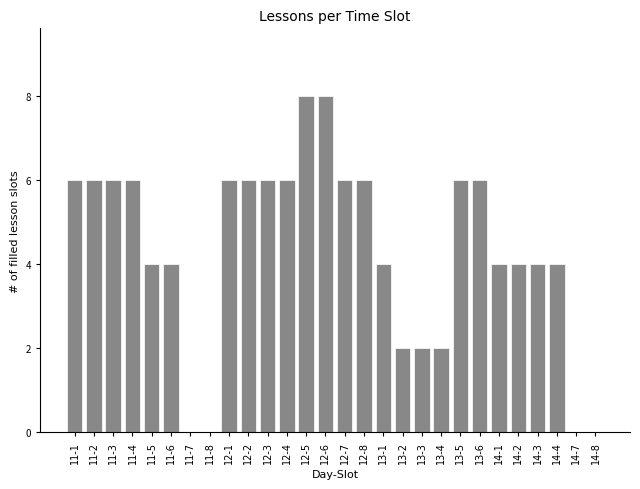

Reading left to right, list all the values displayed in this chart.

11-1=6	11-2=6	11-3=6	11-4=6	11-5=4	11-6=4	11-7=0	11-8=0	12-1=6	12-2=6	12-3=6	12-4=6	12-5=8	12-6=8	12-7=6	12-8=6	13-1=4	13-2=2	13-3=2	13-4=2	13-5=6	13-6=6	14-1=4	14-2=4	14-3=4	14-4=4	14-7=0	14-8=0